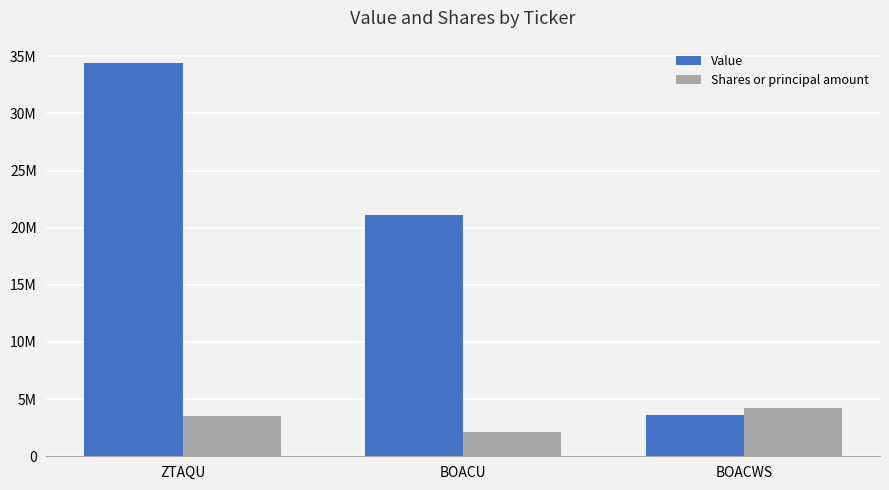

Is the value of Shares or principal amount at BOACWS greater than the value of Value at BOACU?

No